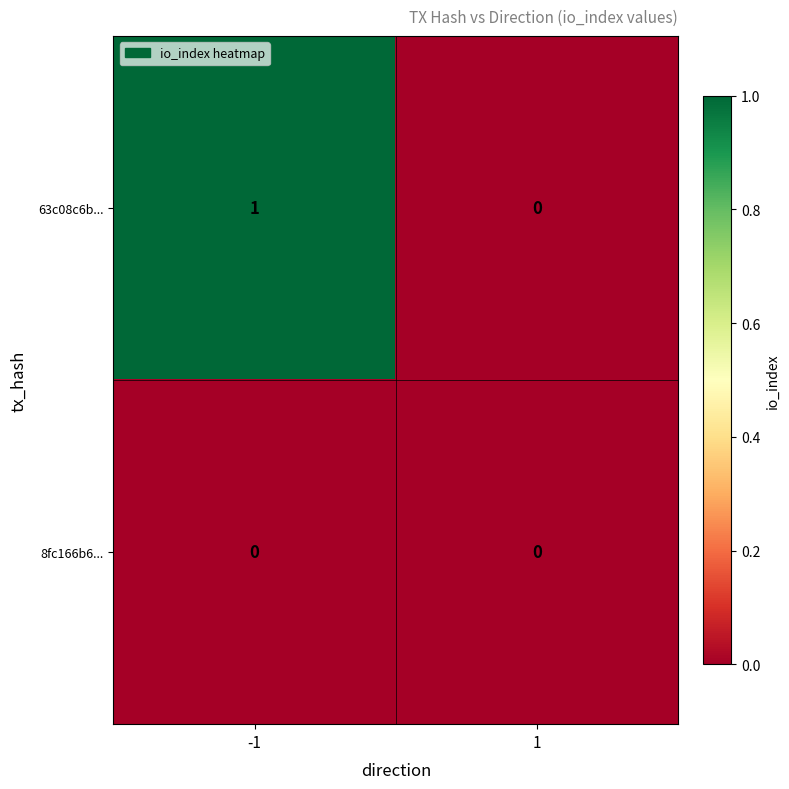

Rank the series by their maximum value, from highest to lowest.

63c08c6b..., 8fc166b6...